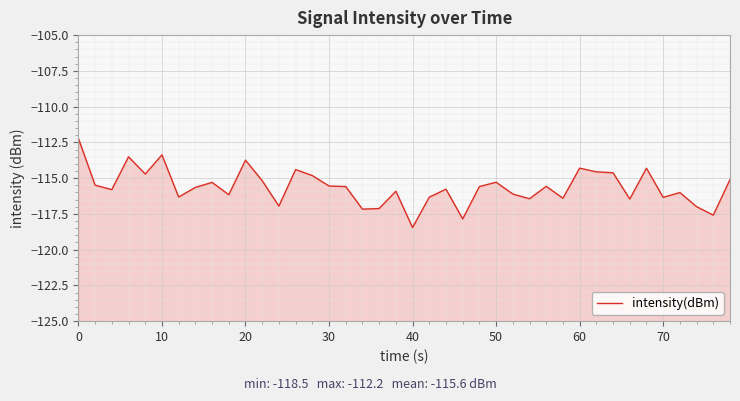

The chart shows a value of -77.2 at 21. True or false?

False